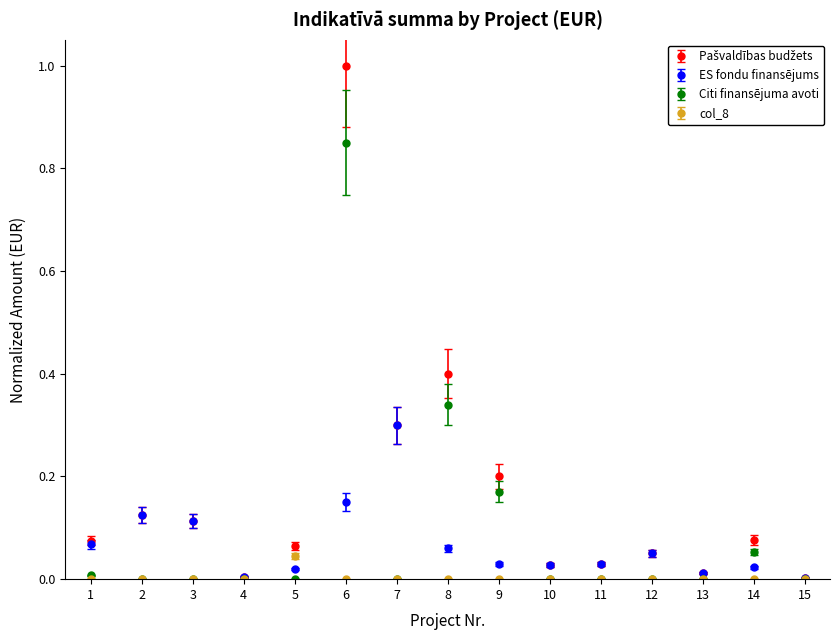

At which category is the sum across all series the highest?

6